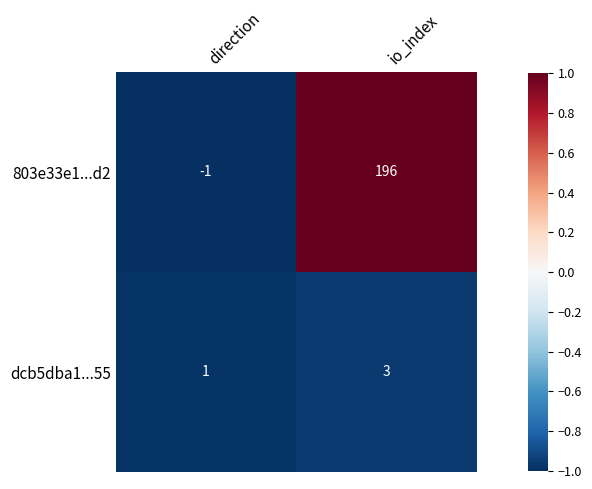

What is the sum of all dcb5dba1...55 values?

4